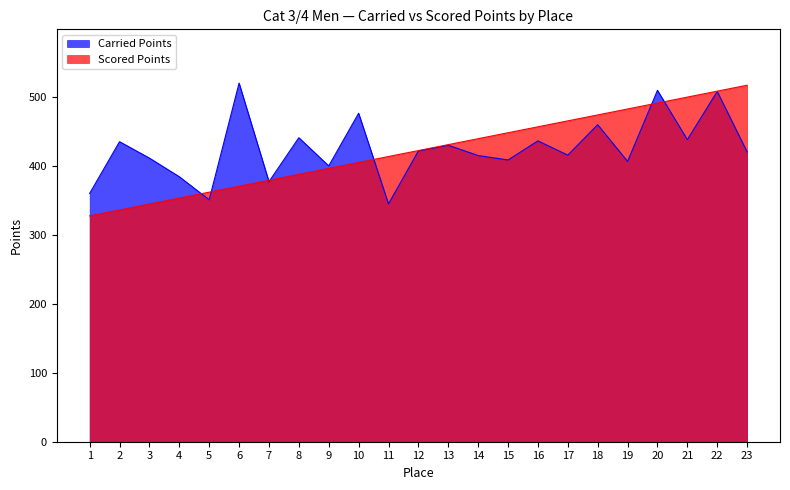

True or false: Scored Points has more than 2 points higher than both neighbors.

False